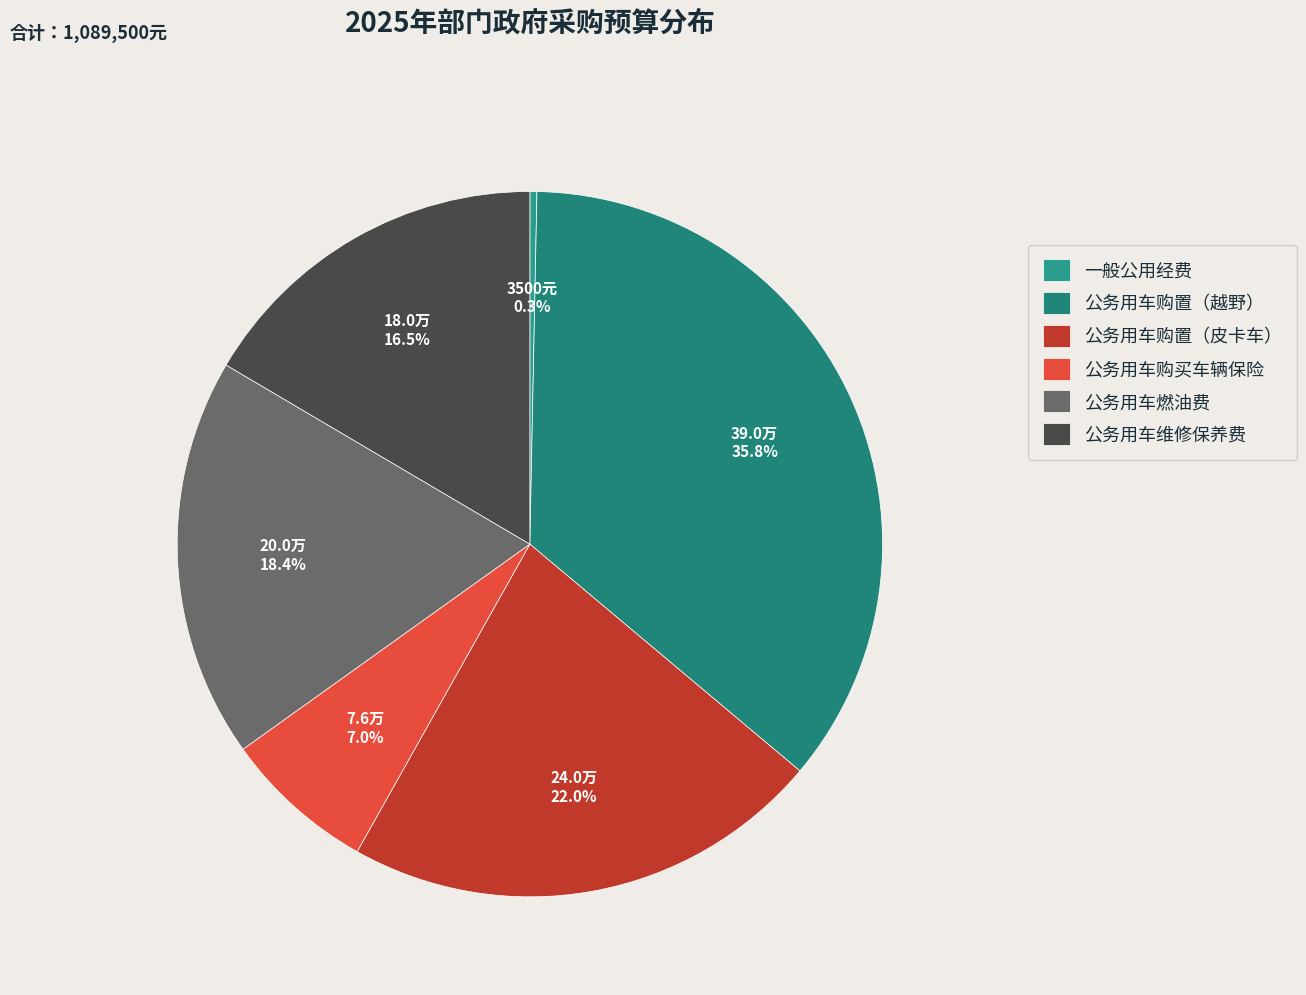

Is it true that 公务用车购买车辆保险 is 7% of the pie?

True